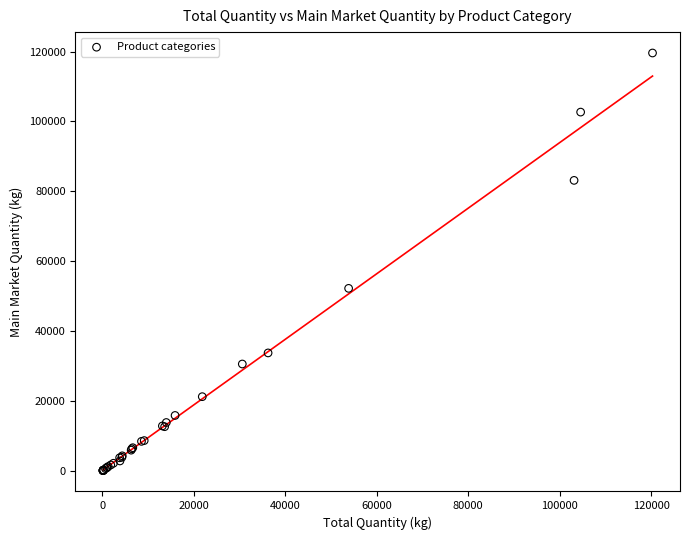

What Y value in the scatter plot is closest to 59854?

52253